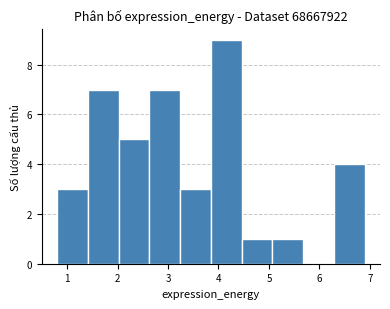

Which range on the x-axis has the tallest bar?

3.9 to 4.5